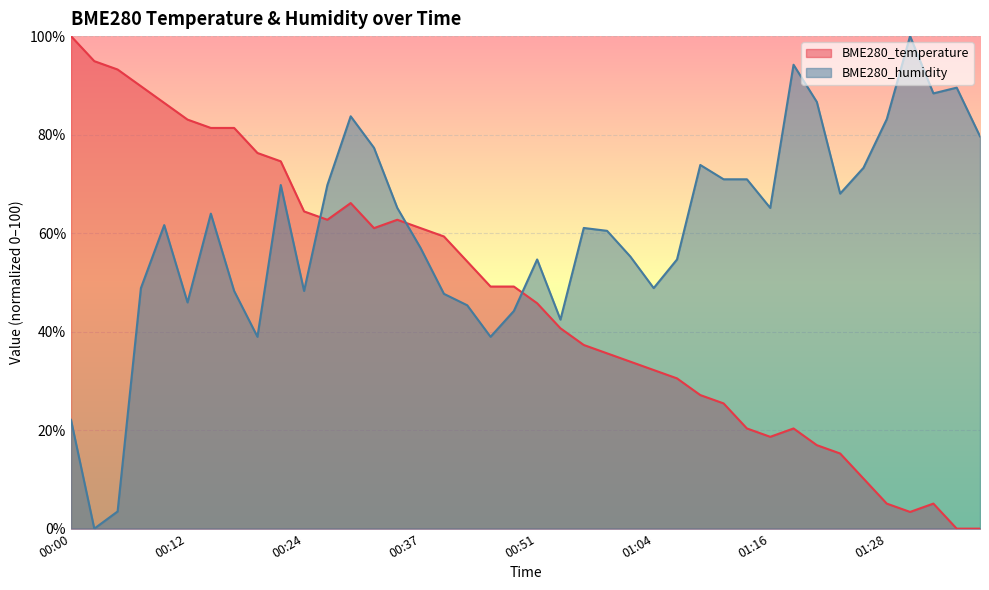

Where do BME280_humidity and BME280_temperature first cross each other?

00:24 and 00:27